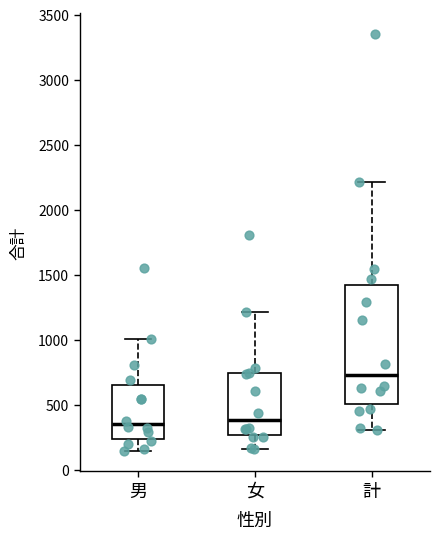

Comparing the boxes themselves (not the whiskers), which one is the tallest?

計